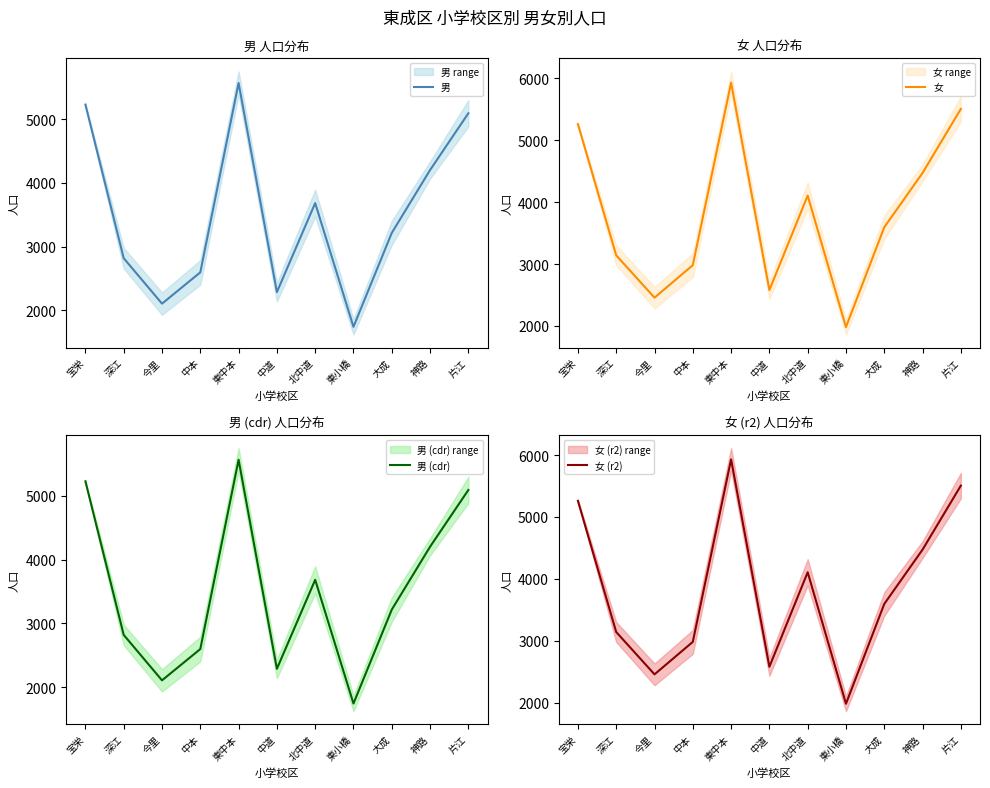

What is the value of the 女 point at the 6th from the left?

2580